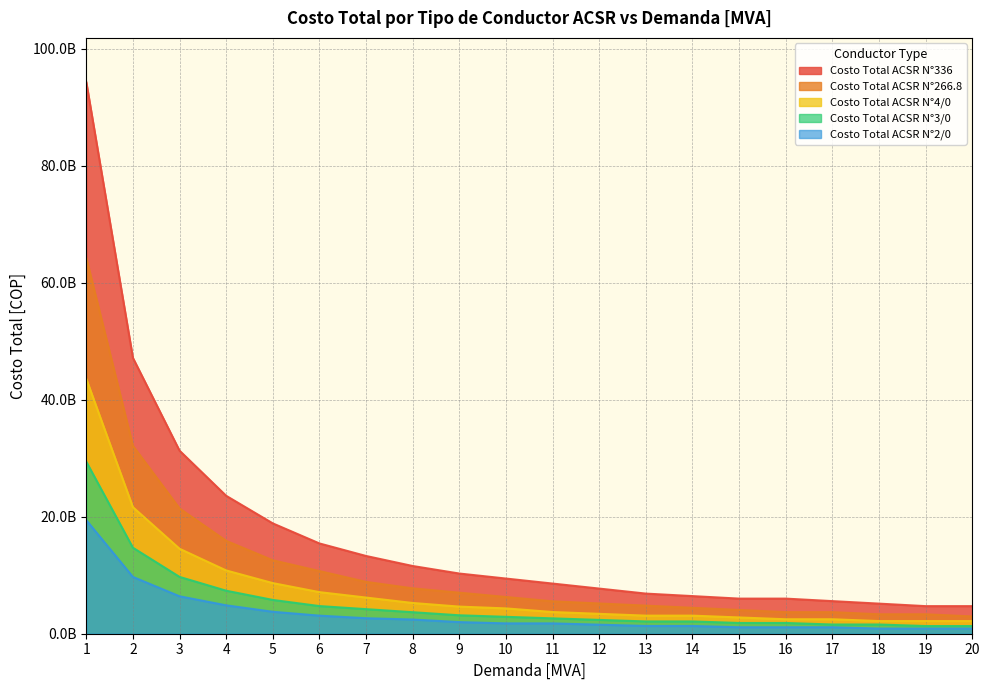

What is the value of the Costo Total ACSR N°3/0 point at the 4th from the left?

7350672000